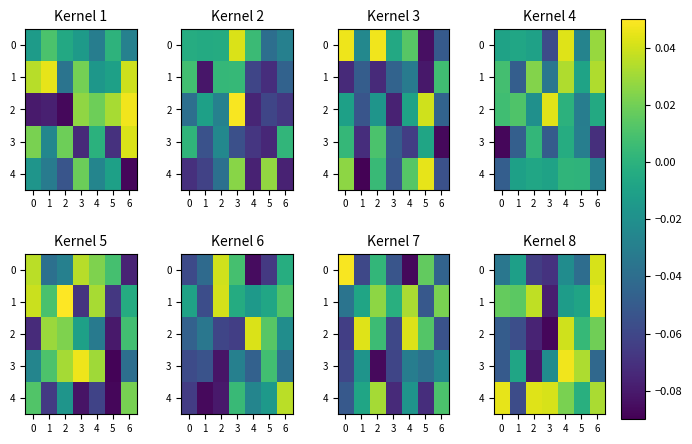

What is the minimum value shown in the chart?

-0.1